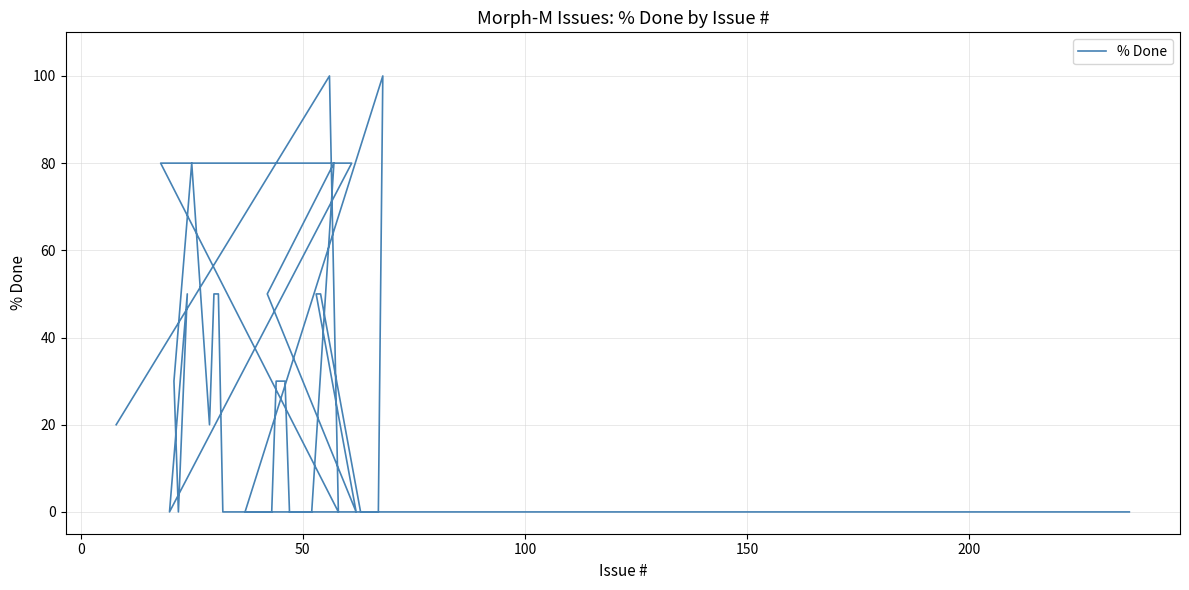

How many distinct data groups are displayed?

1